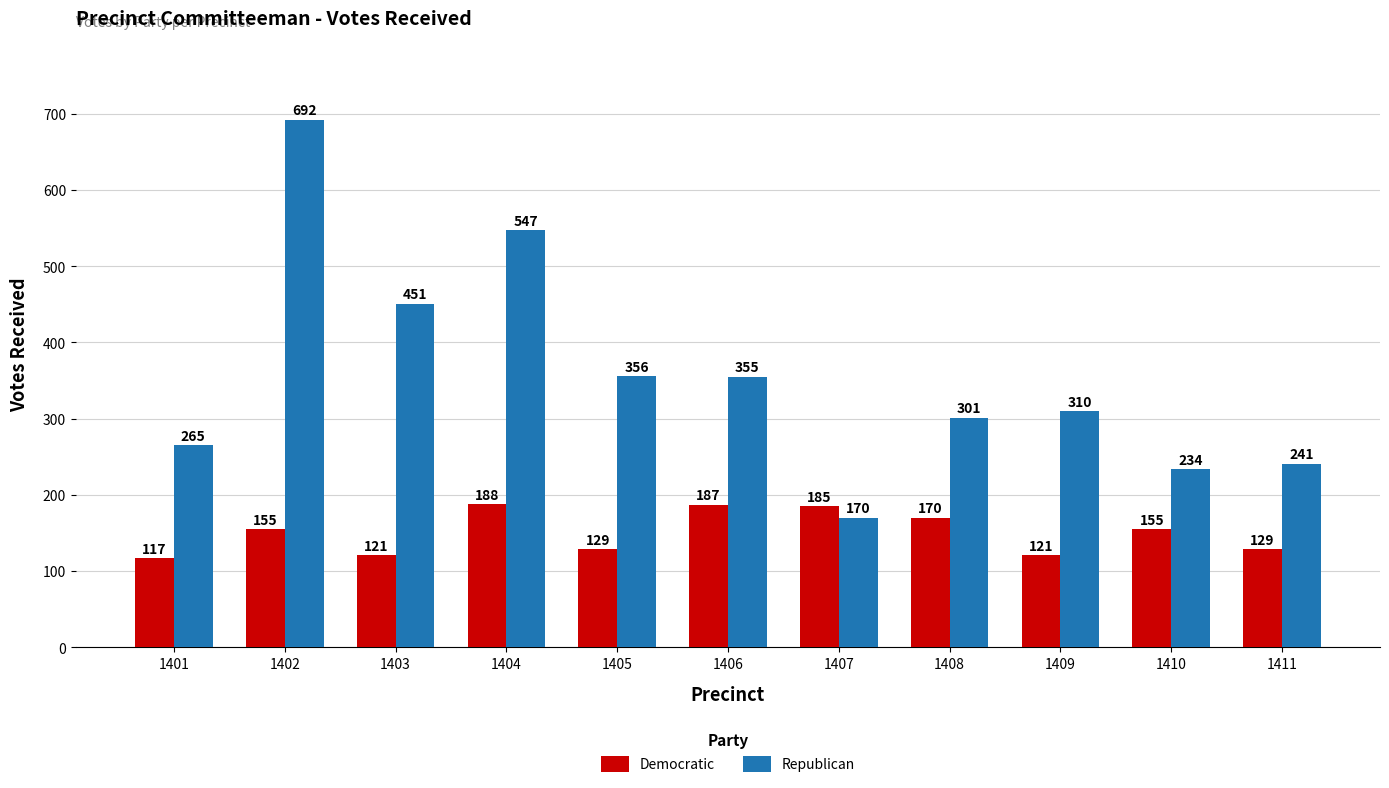

What is the spread (max minus min) of values at 1409?

189